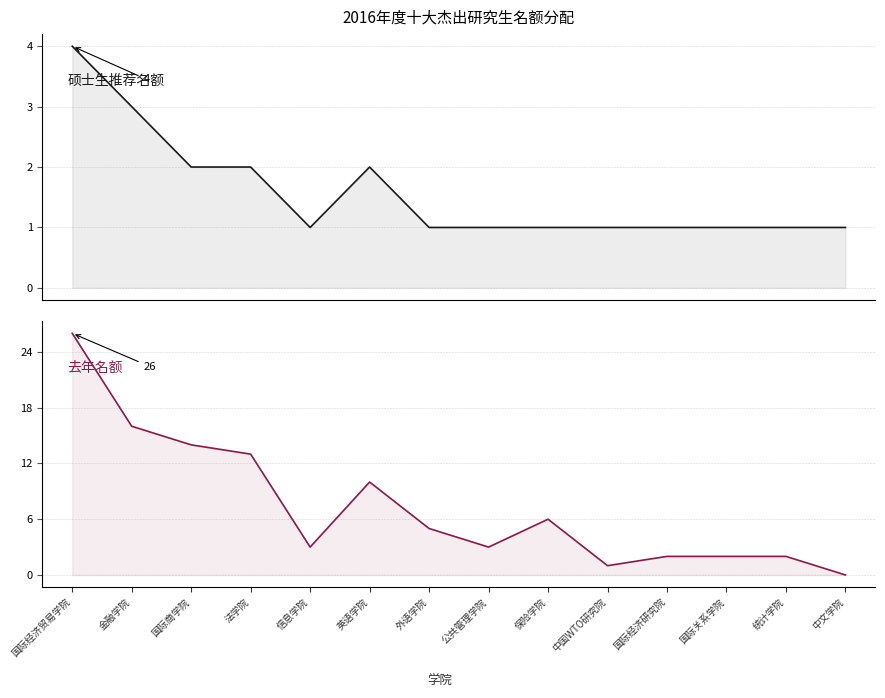

Which series has the largest range (max minus min)?

去年名额